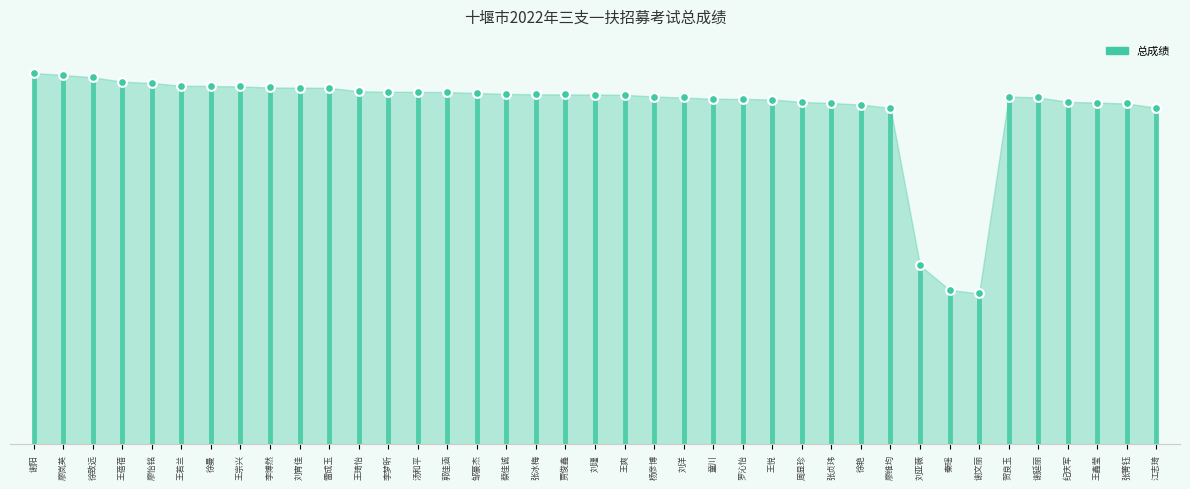

Between 邹豪杰 and 刘洋, which is larger?

邹豪杰